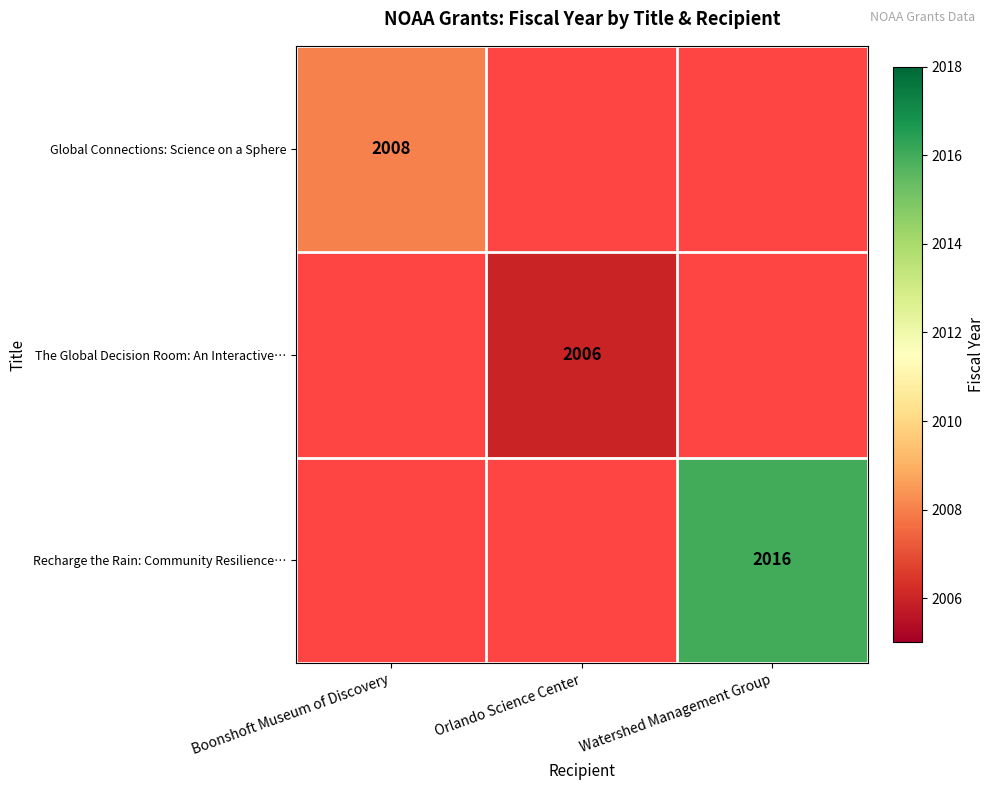

Is it true that The Global Decision Room: An Interactive… equals 3229 at Orlando Science Center?

False